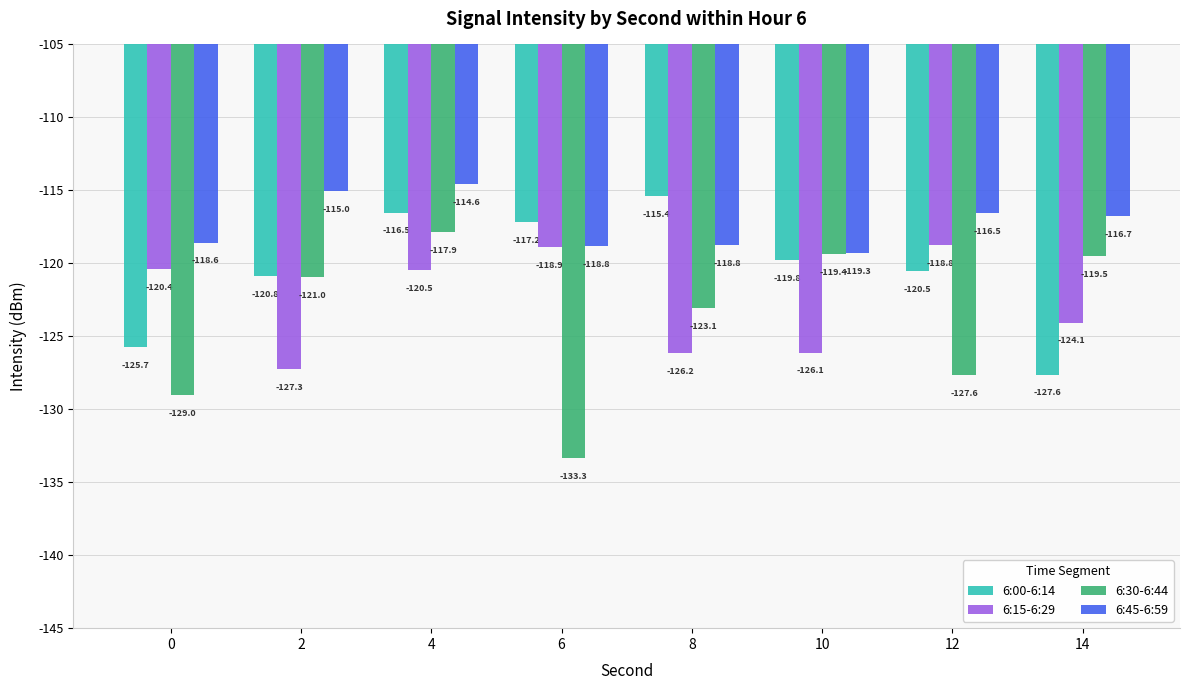

What value does the 6:15-6:29 series have at 4?

-120.5